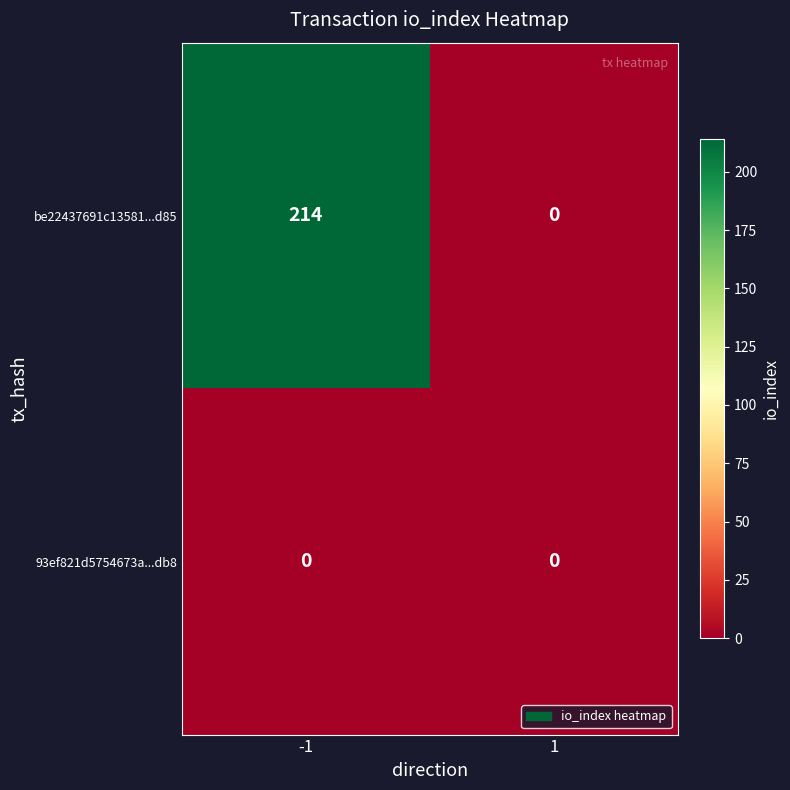

Between -1 and 1, which series saw the biggest shift?

be22437691c13581...d85